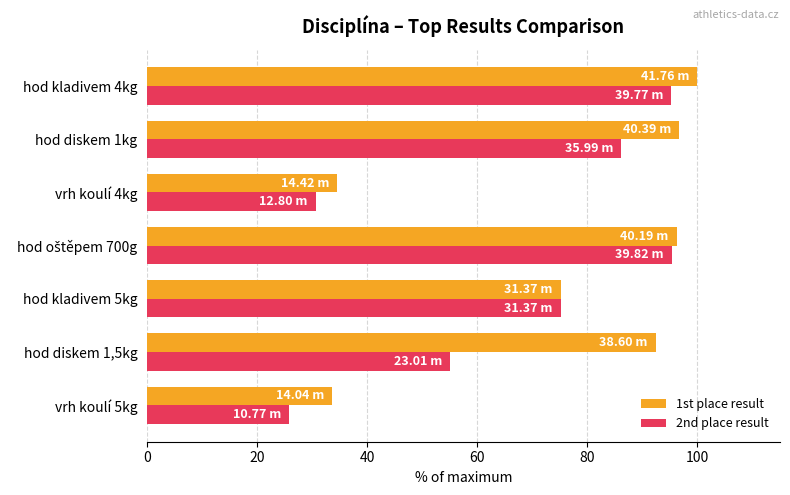

List the series in order of their overall mean, lowest first.

2nd place result, 1st place result